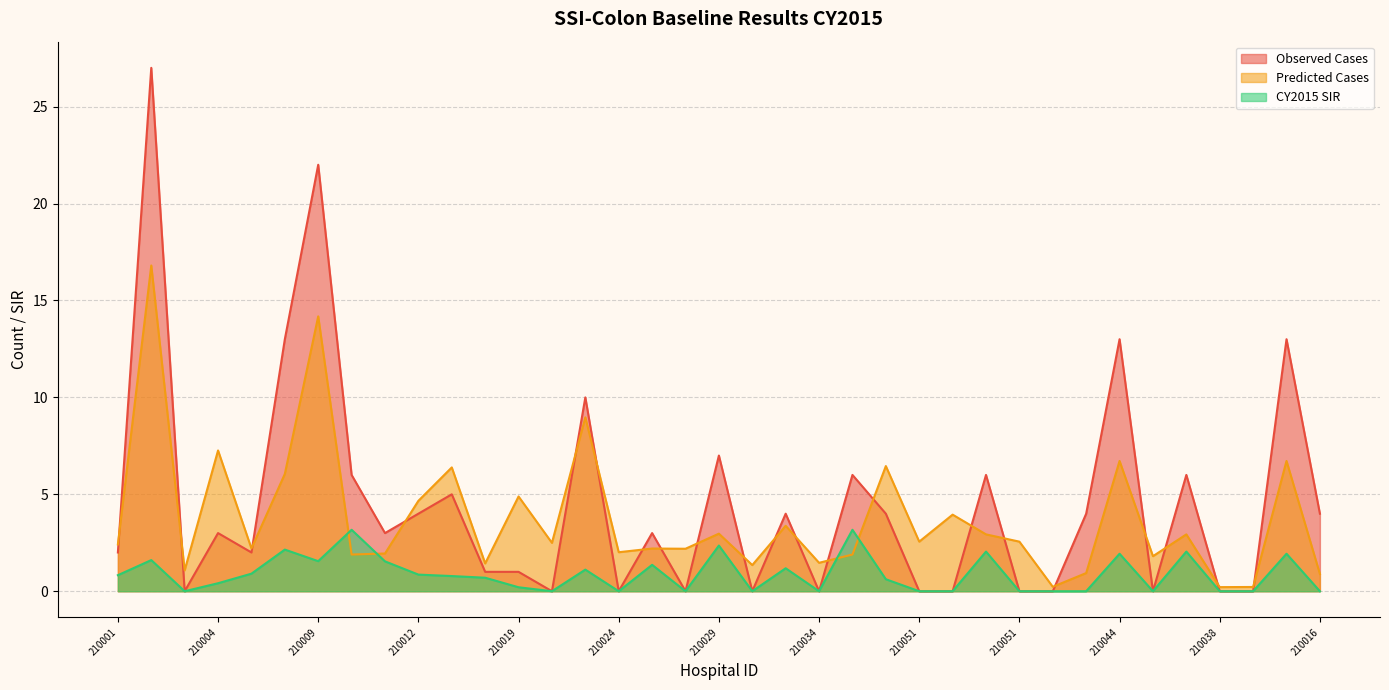

At which category is the sum across all series the highest?

210002